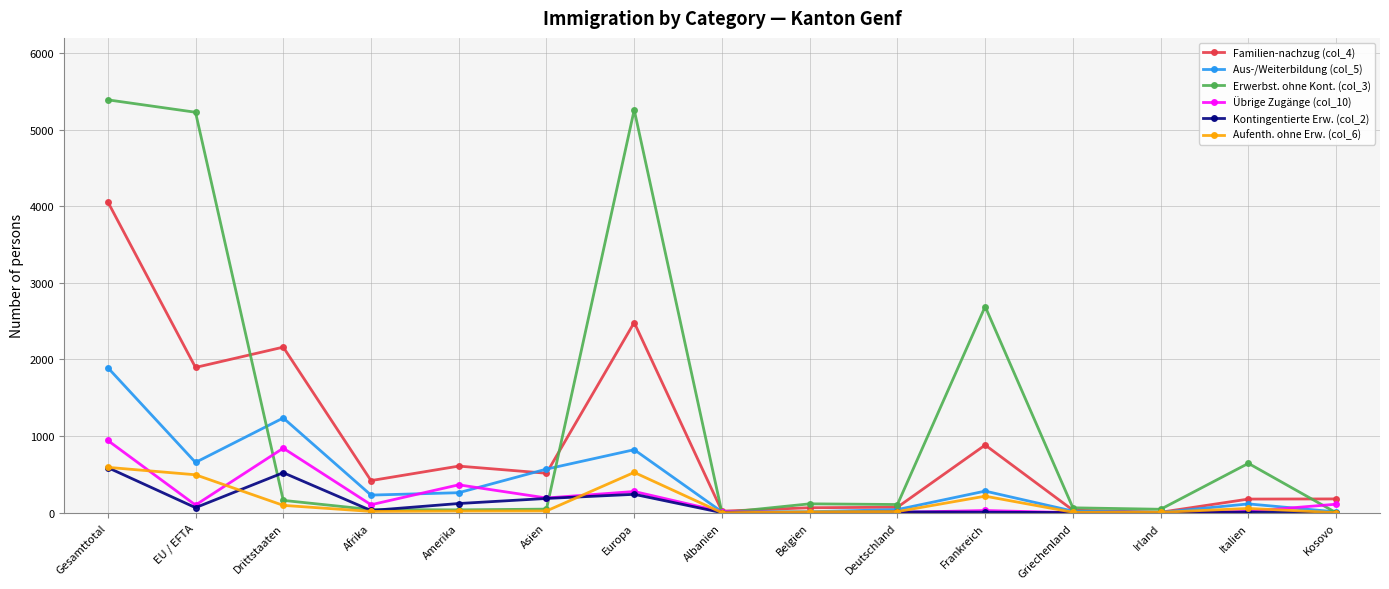

What is the value of the Übrige Zugänge (col_10) point at the 3rd from the left?

843